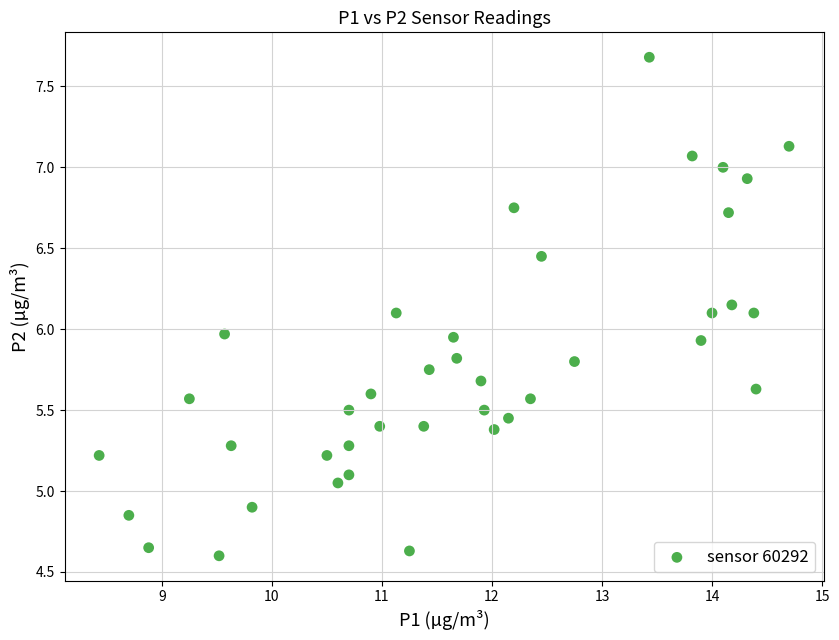

What is the range of X values (max minus min)?

6.3